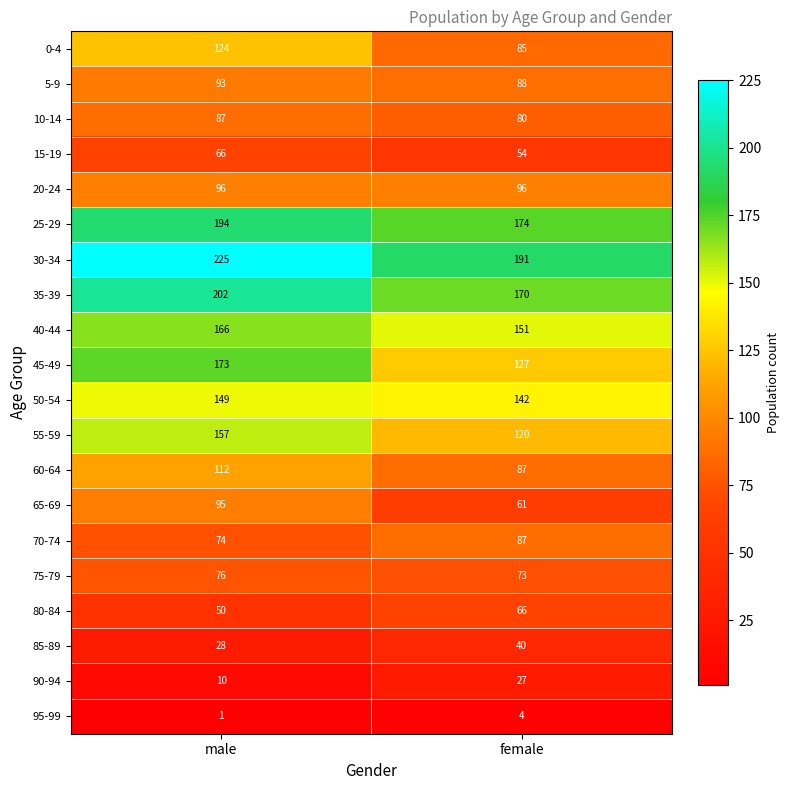

What is the approximate value of 85-89 at female?

40